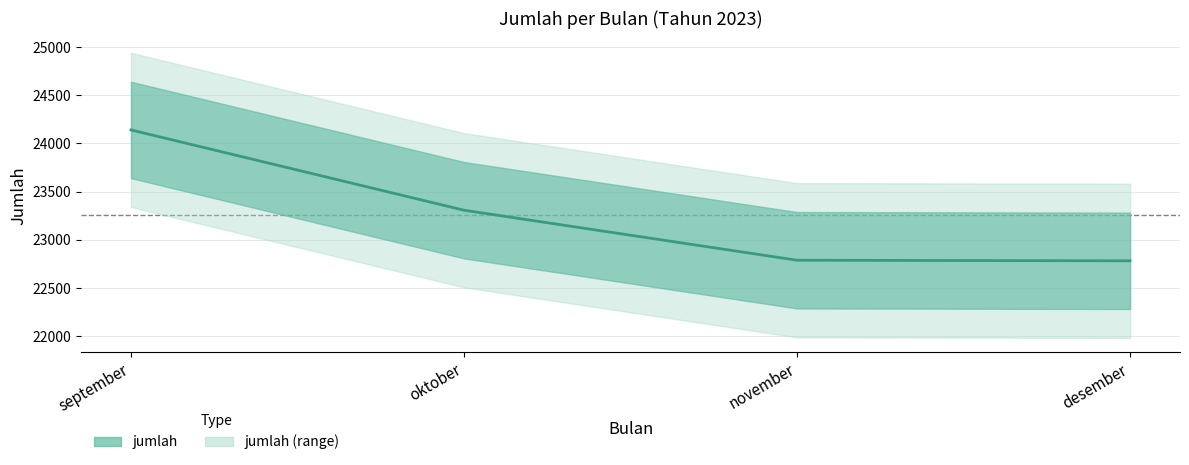

Approximately how many times larger is the value at desember compared to november?

1.0